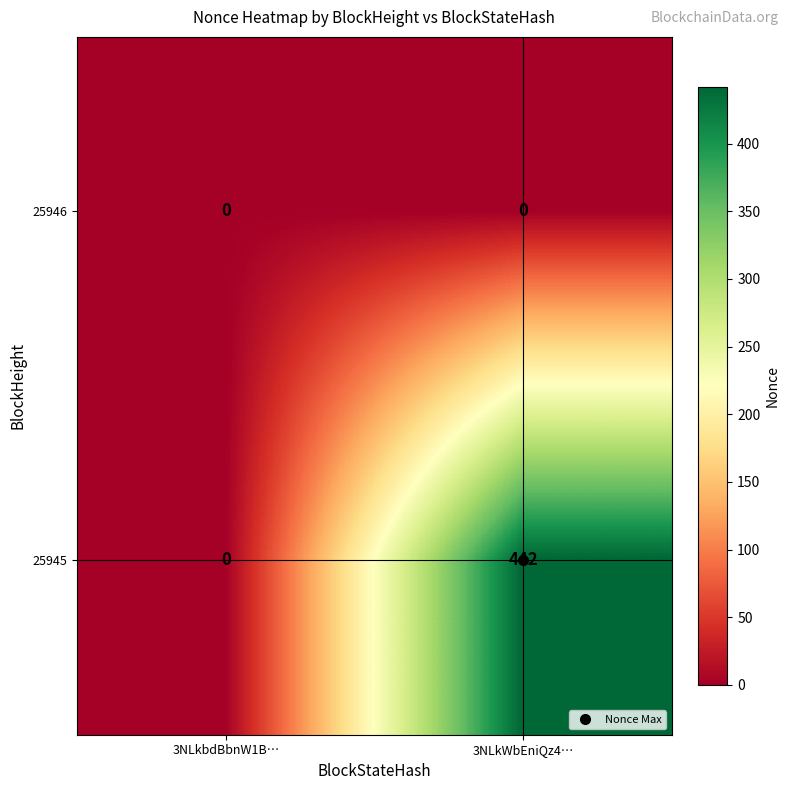

True or false: 25945 has a value of 0 at 3NLkbdBbnW1B….

True